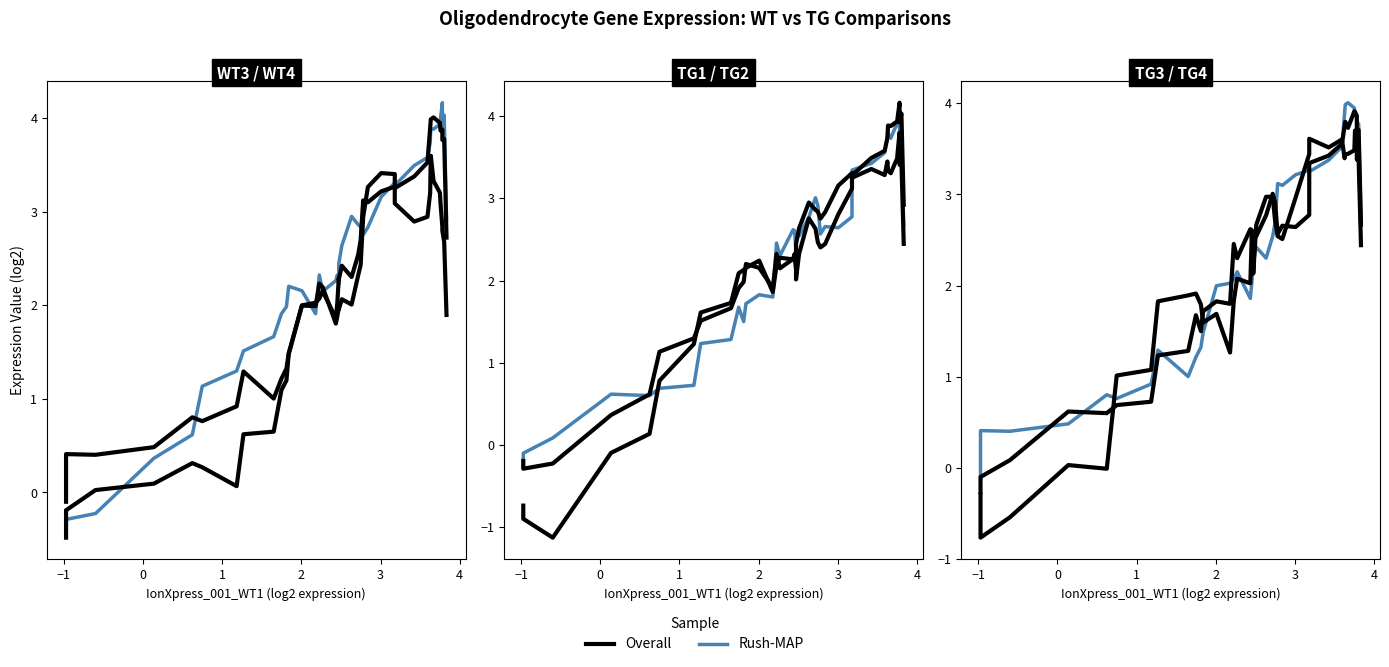

Is this an area chart (filled region under the line)?

No